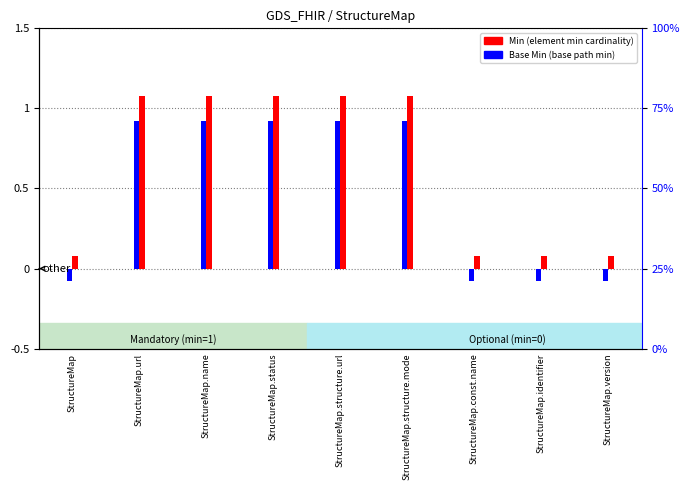

Which series has the widest spread of values?

Min